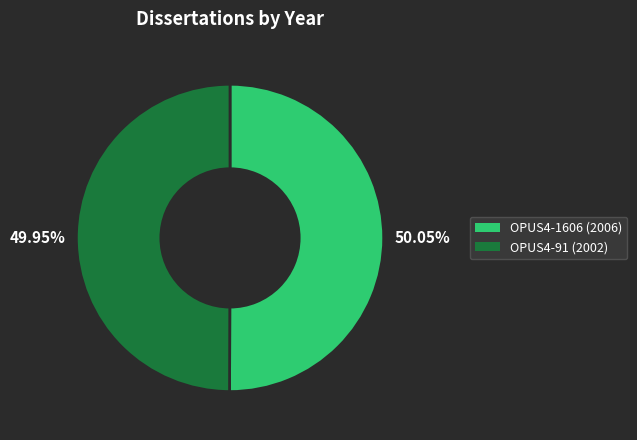

To the nearest percent, what portion does OPUS4-1606 represent?

50%